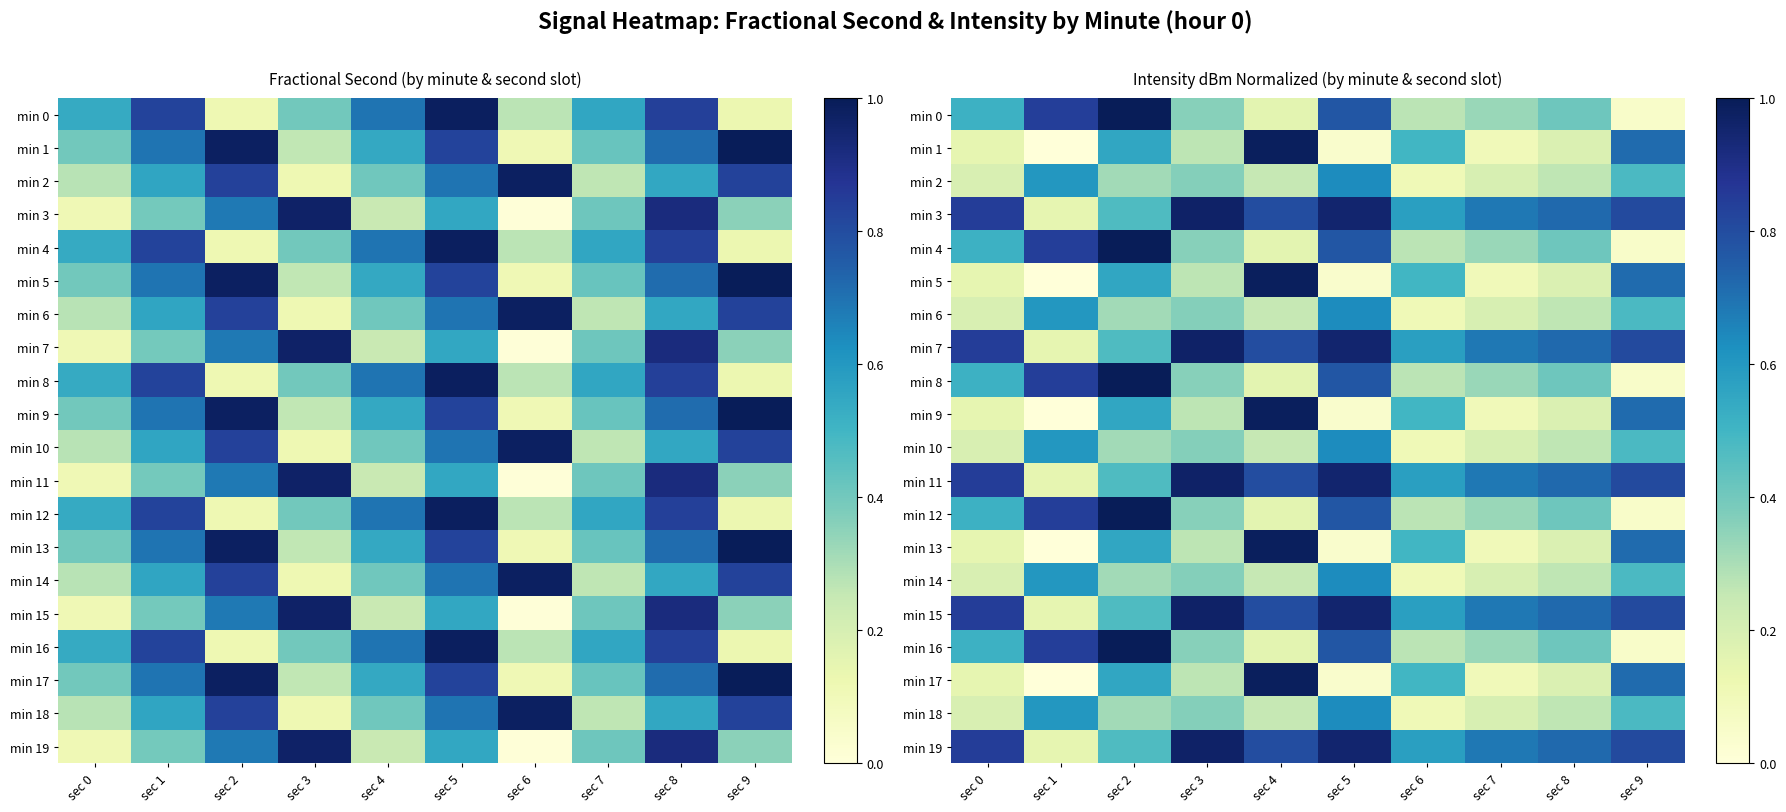

List the series in order of their peak value, lowest first.

min 2, min 6, min 10, min 14, min 18, min 3, min 7, min 11, min 15, min 19, min 1, min 5, min 9, min 13, min 17, min 0, min 4, min 8, min 12, min 16